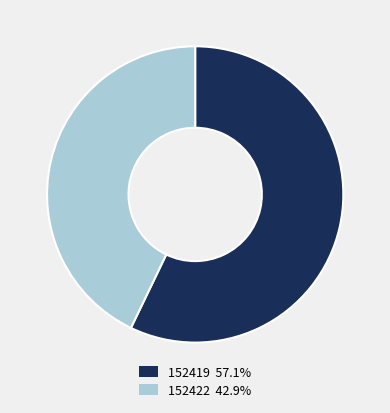

How many slices are in this pie chart?

2